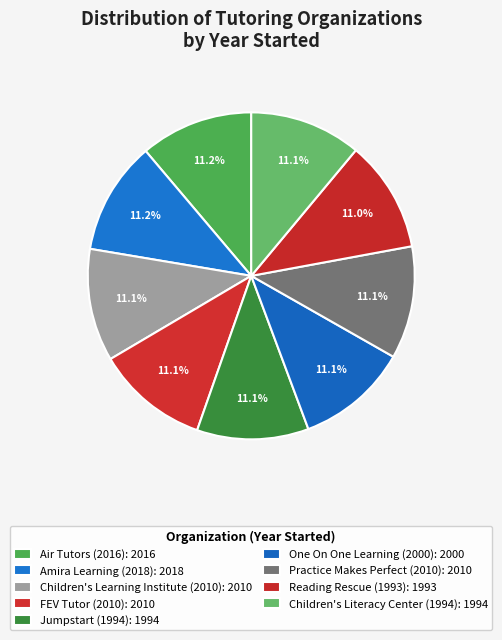

How many slices are in this pie chart?

9